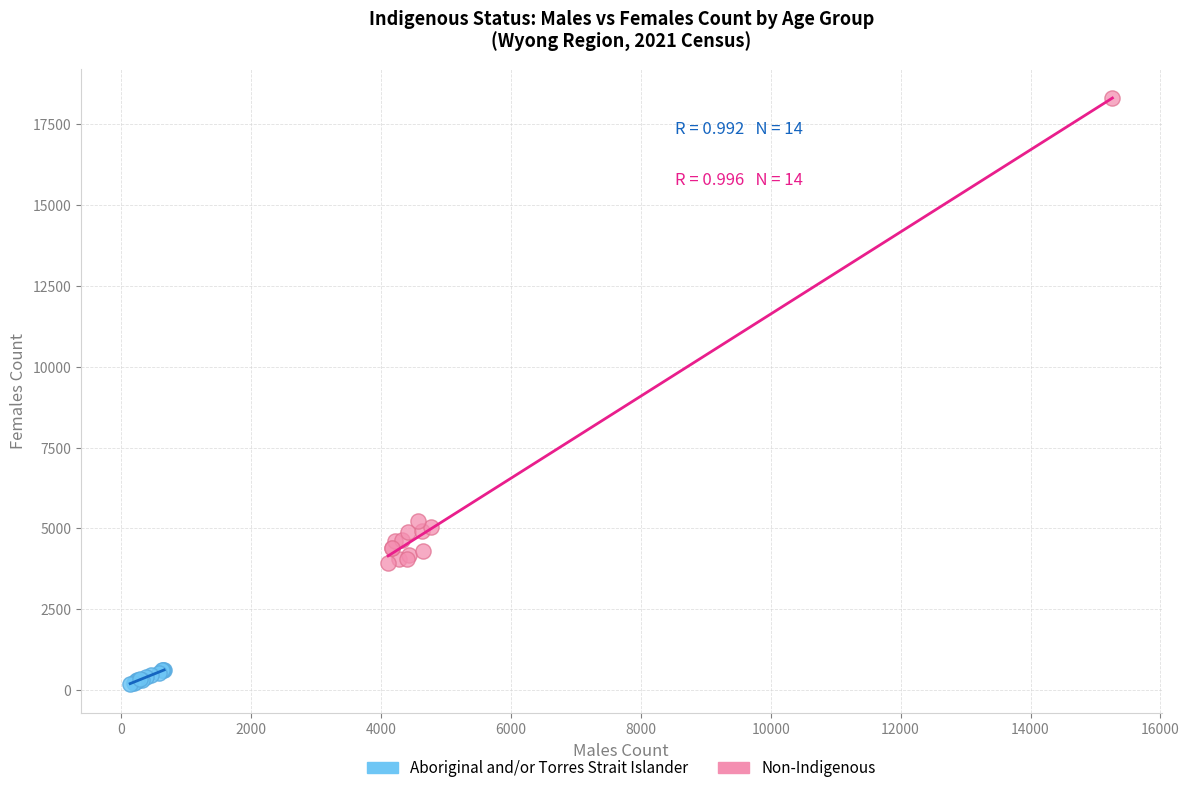

Which series contains the lowest Y value?

Aboriginal and/or Torres Strait Islander